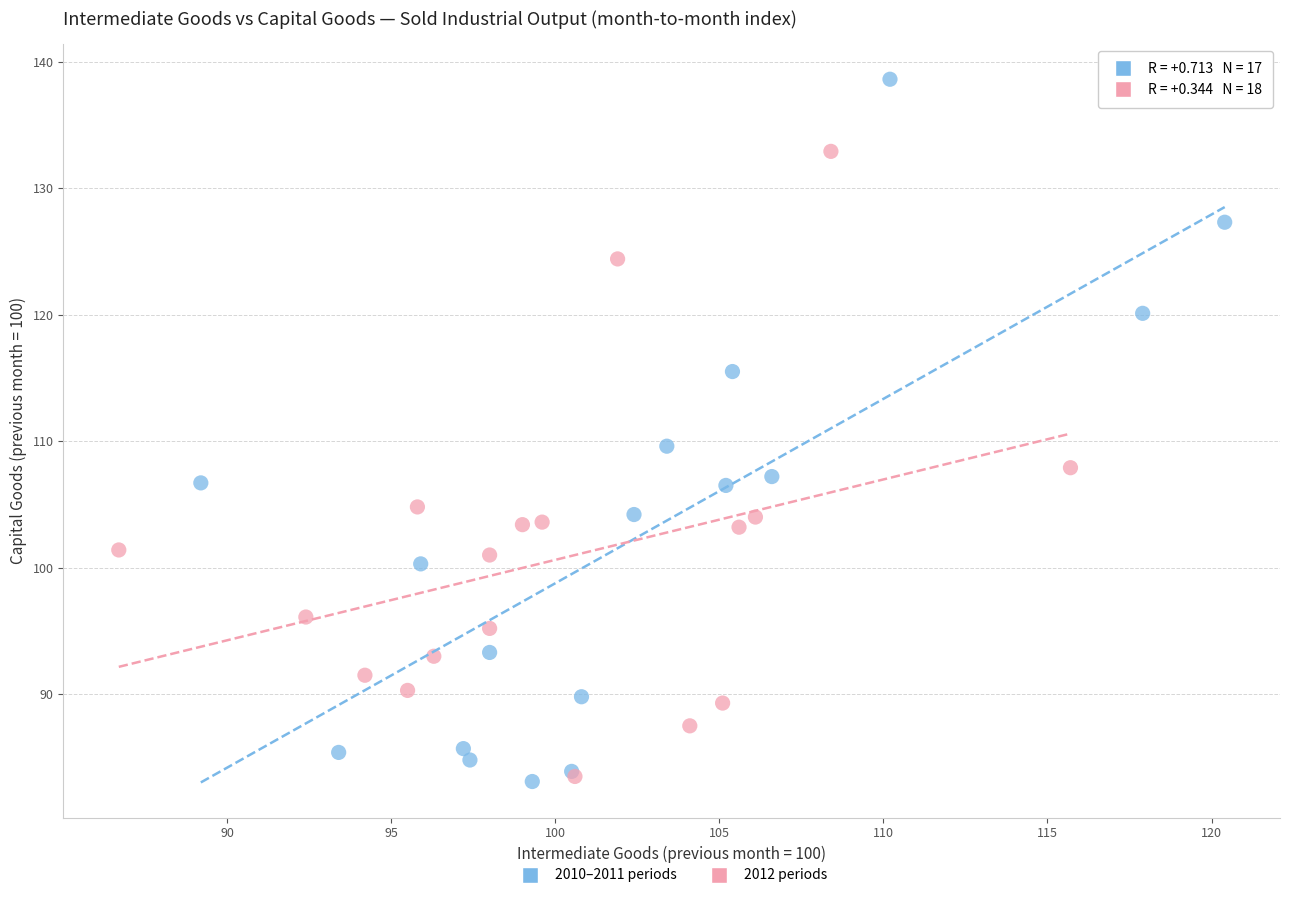

Which series contains the highest Y value?

2010–2011 periods